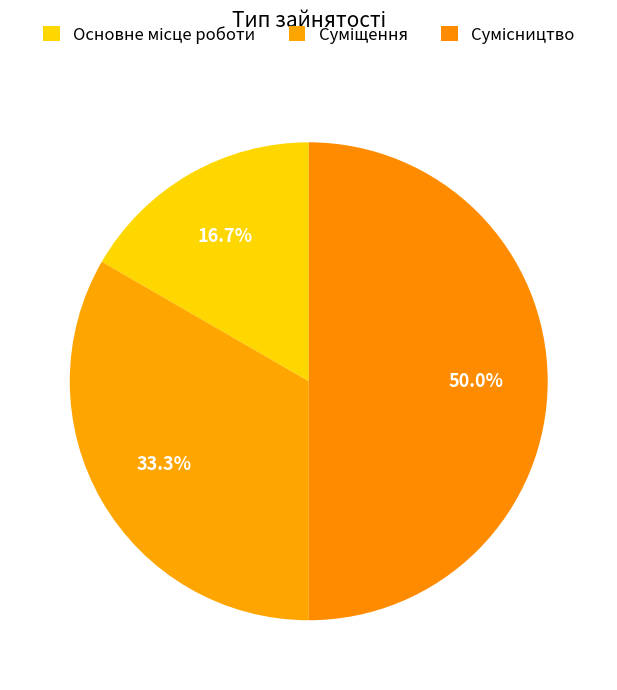

Count the number of slices in the pie.

3